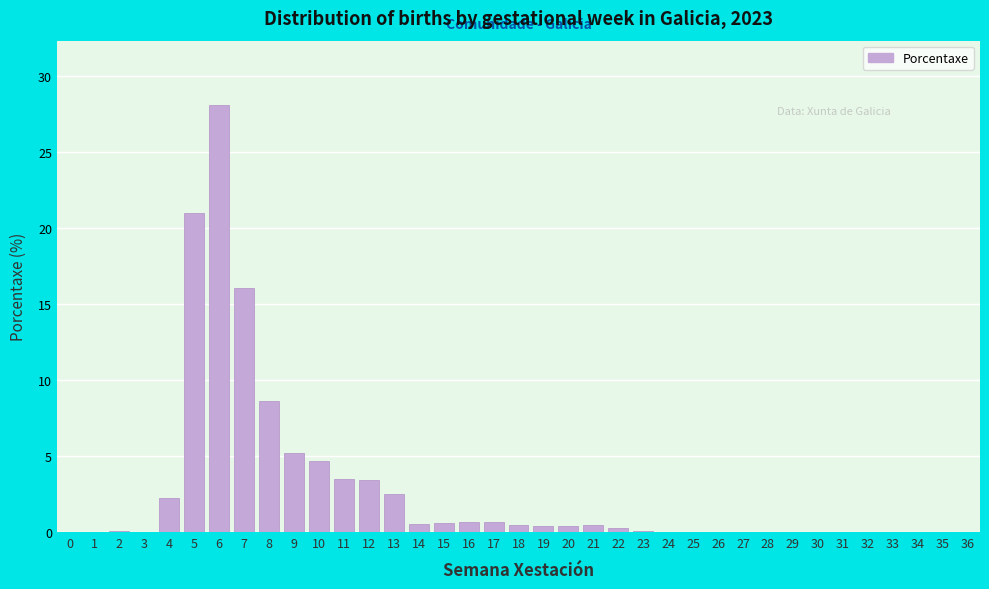

What is the greatest value displayed?

28.1